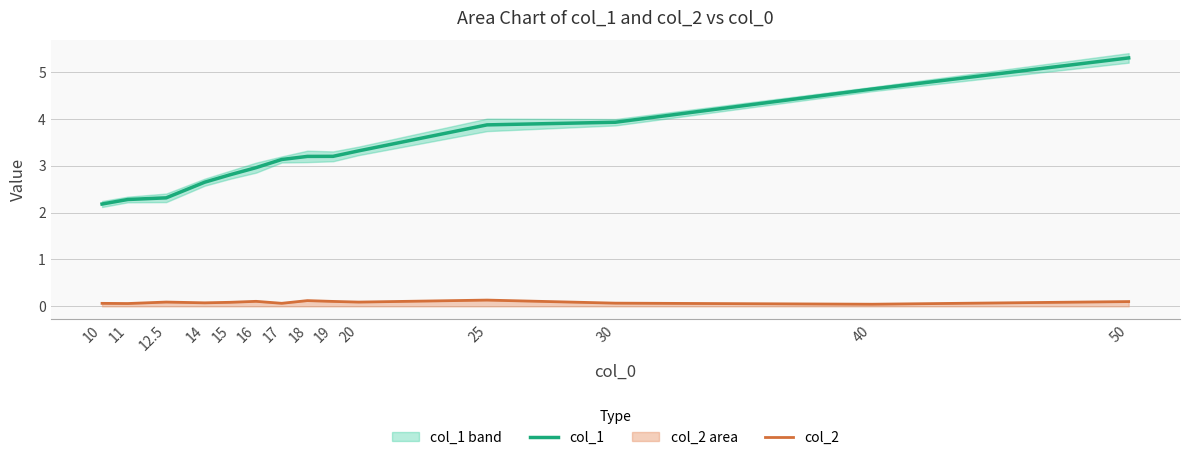

Which series has the largest range (max minus min)?

col_1